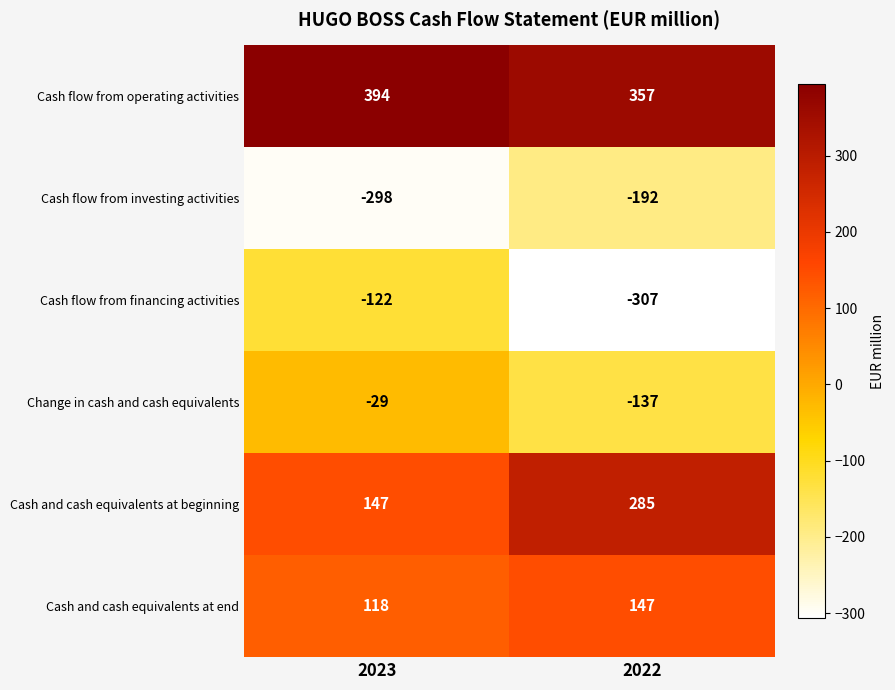

Which series has the widest spread of values?

Cash flow from financing activities